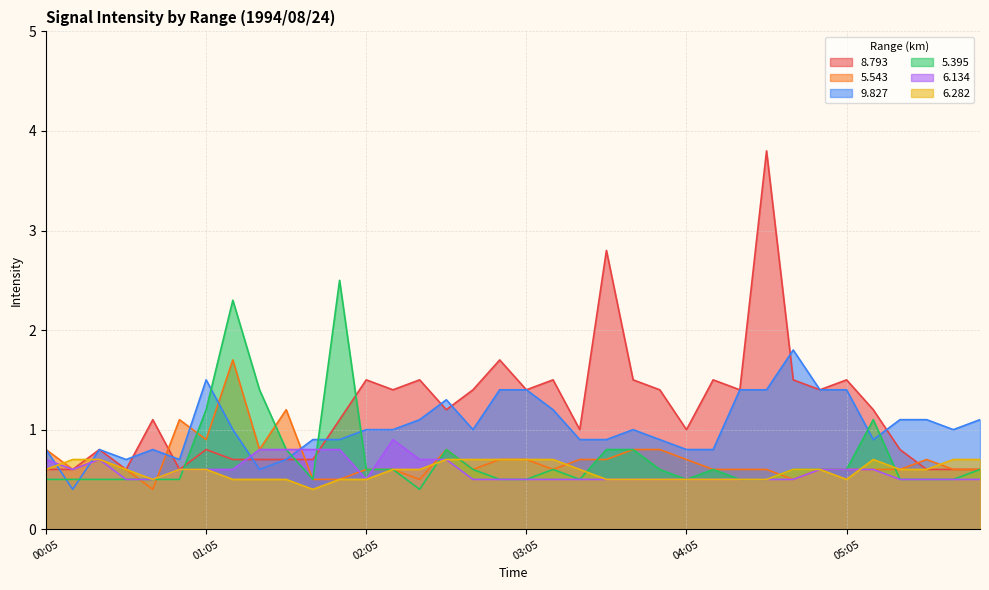

Is it true that 6.134 equals 0.4 at 01:25?

False